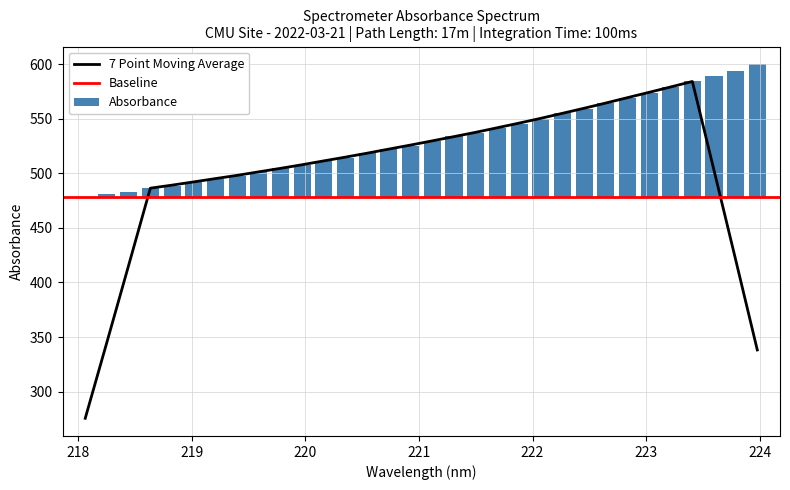

How many positive values are there?

31